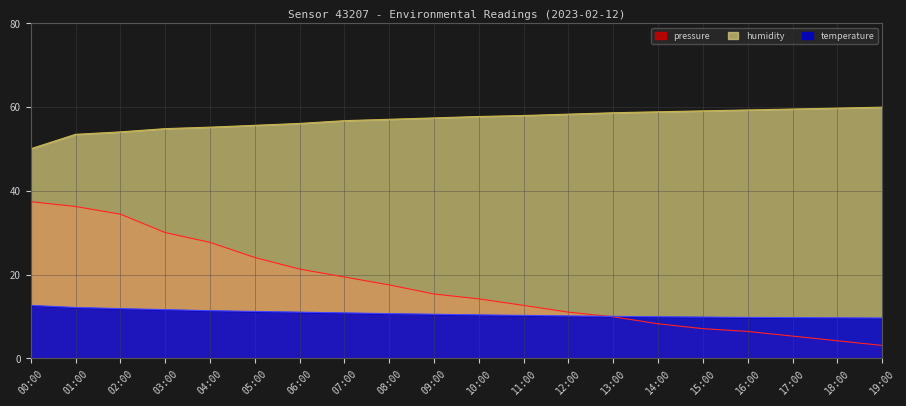

What position from the right is 08:00?

12